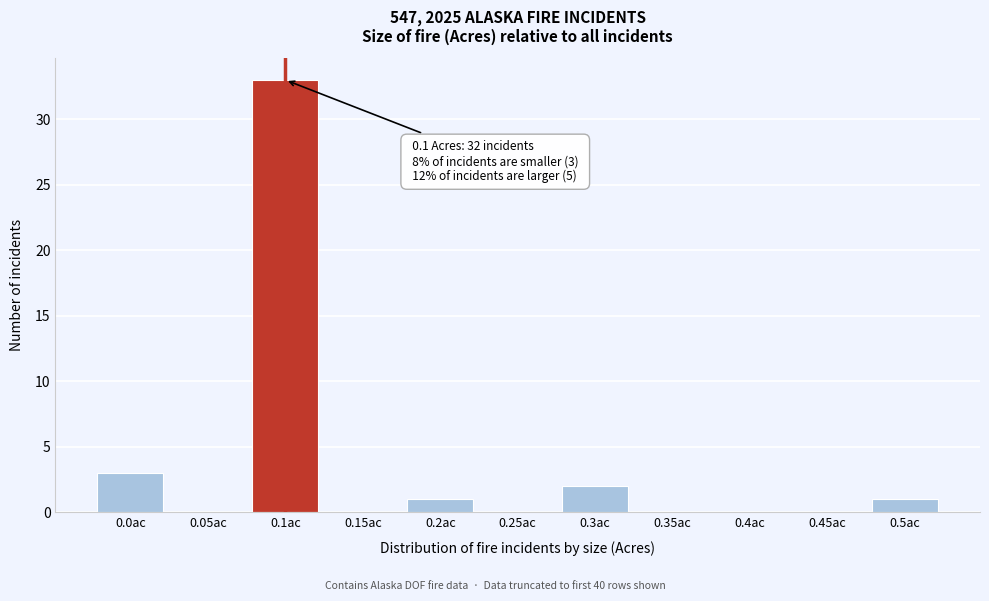

Reading left to right, extract all data points from this chart.

0.0ac=3	0.05ac=0	0.1ac=33	0.15ac=0	0.2ac=1	0.25ac=0	0.3ac=2	0.35ac=0	0.4ac=0	0.45ac=0	0.5ac=1